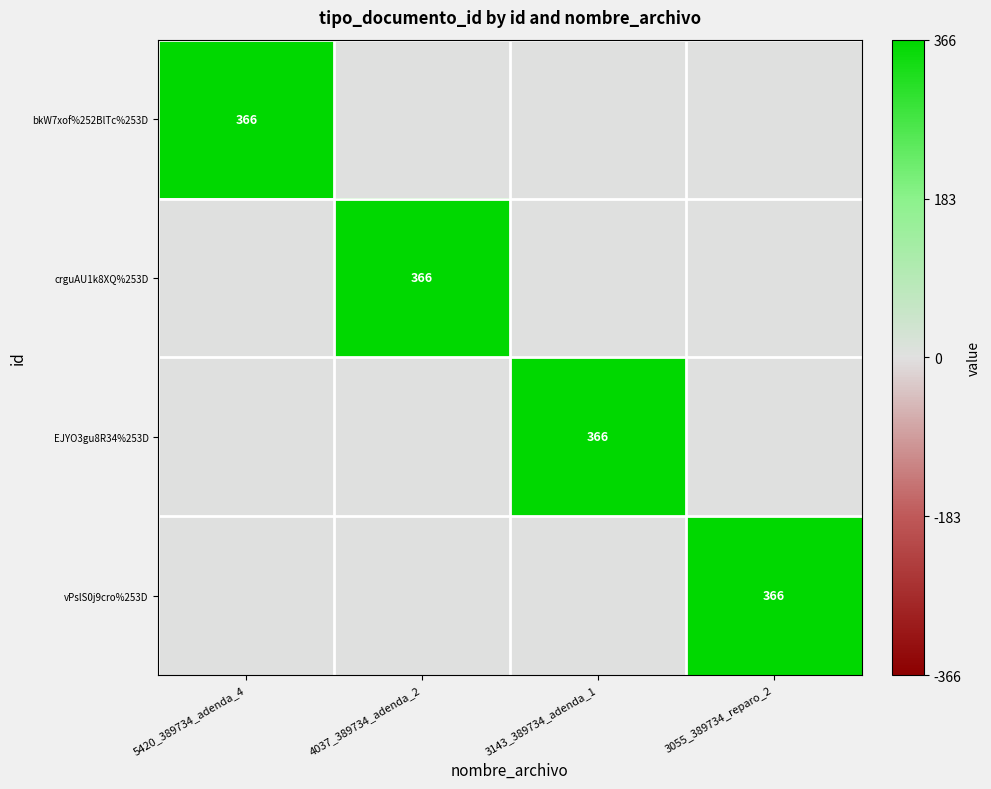

The vPslS0j9cro%253D series shows 366 at 3055_389734_reparo_2. True or false?

True